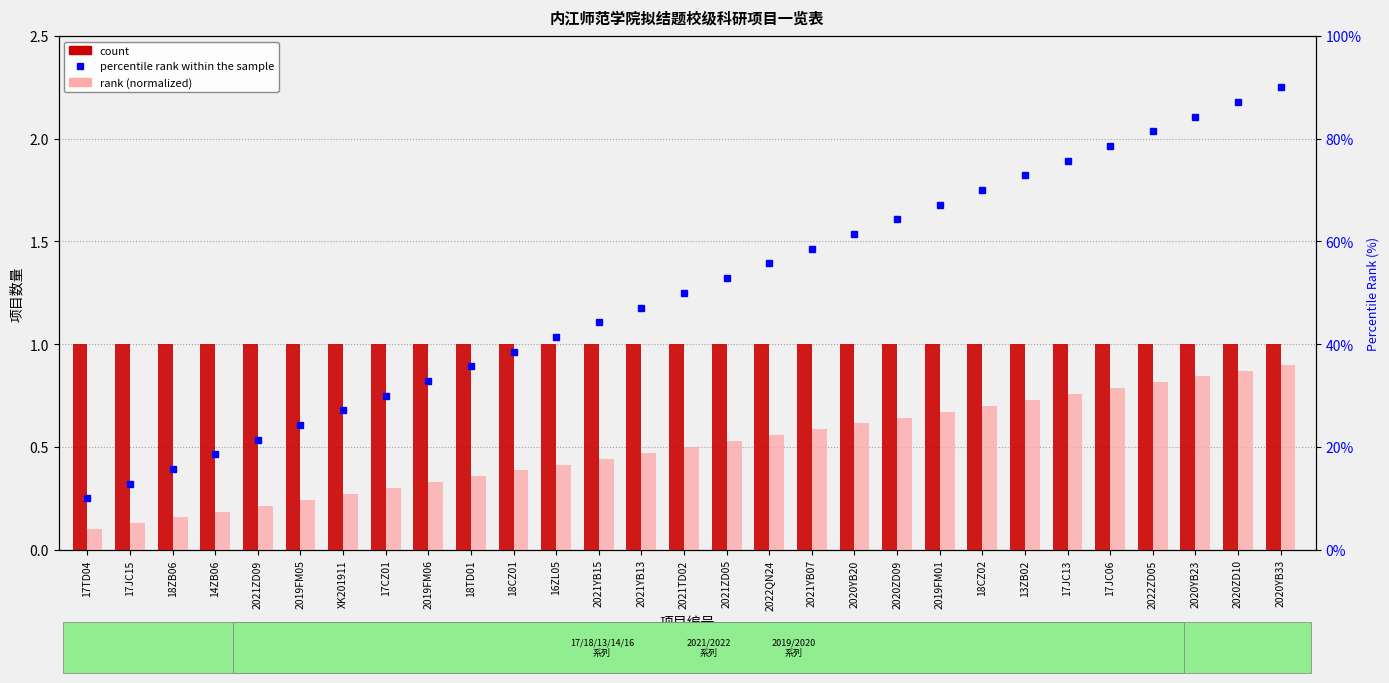

The count series shows 1.0 at 2019FM01. True or false?

True